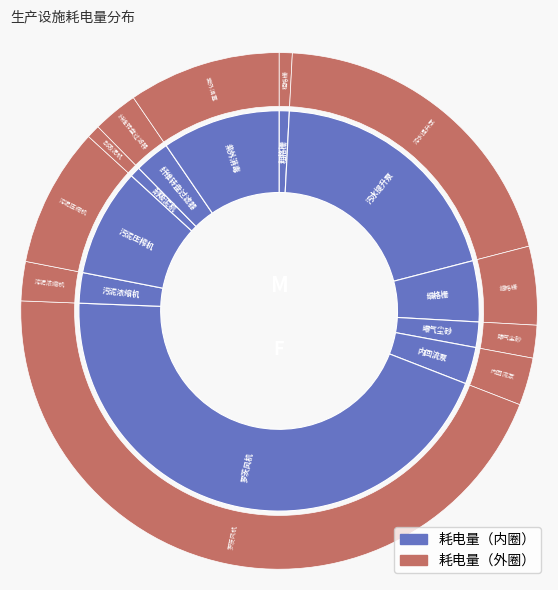

To the nearest percent, what is the combined percentage of 罗茨风机 and 污泥压榨机?

53%